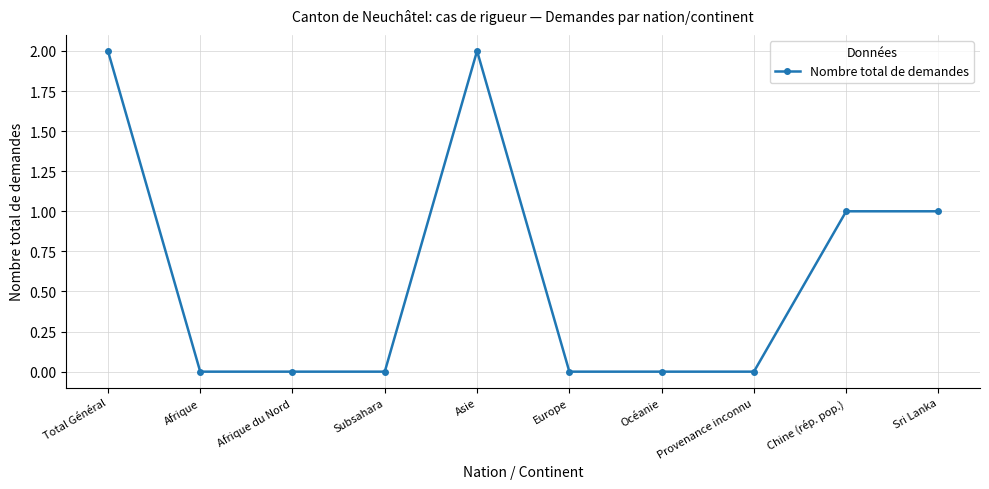

How many data points does each series have?

10